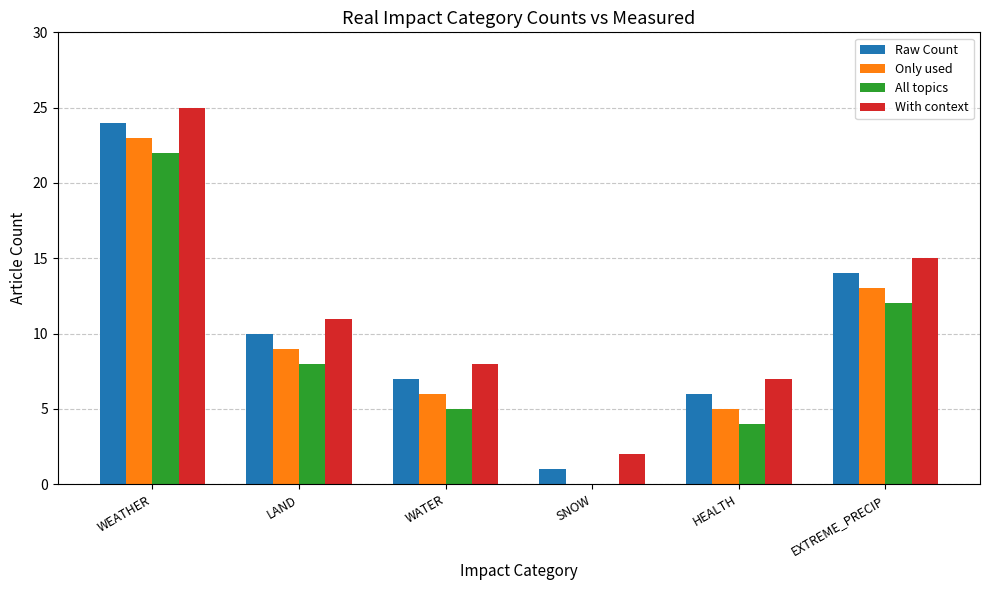

At which category is the sum across all series the highest?

WEATHER